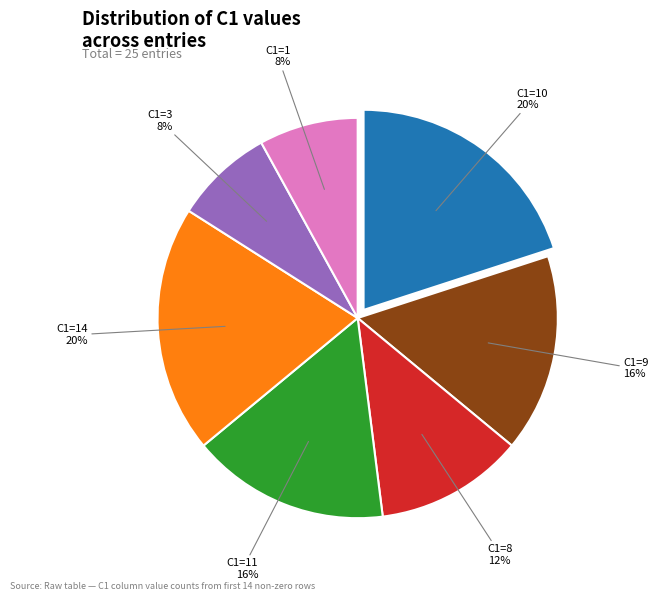

Is there a majority slice in this chart?

No